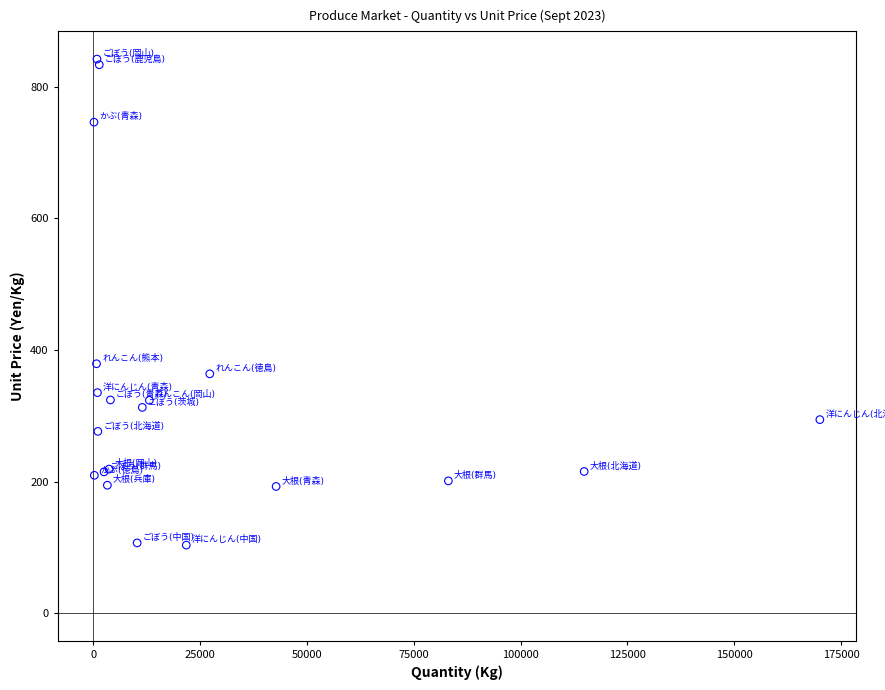

What Y value in the scatter plot is closest to 472?

379.1